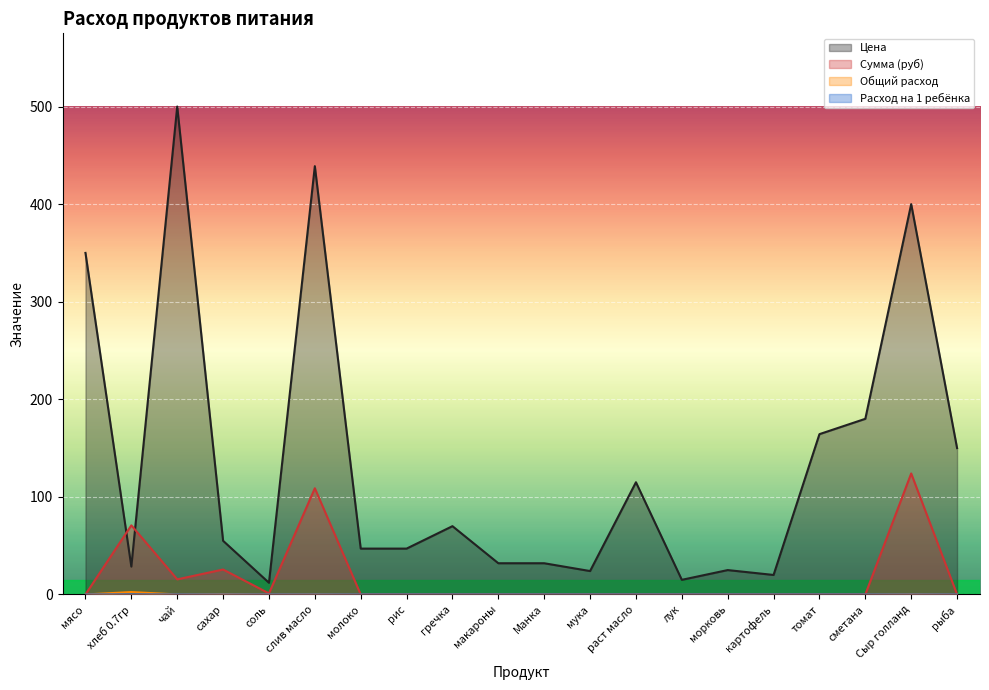

In Общий расход, how many points are higher than both neighbors (excluding endpoints)?

4